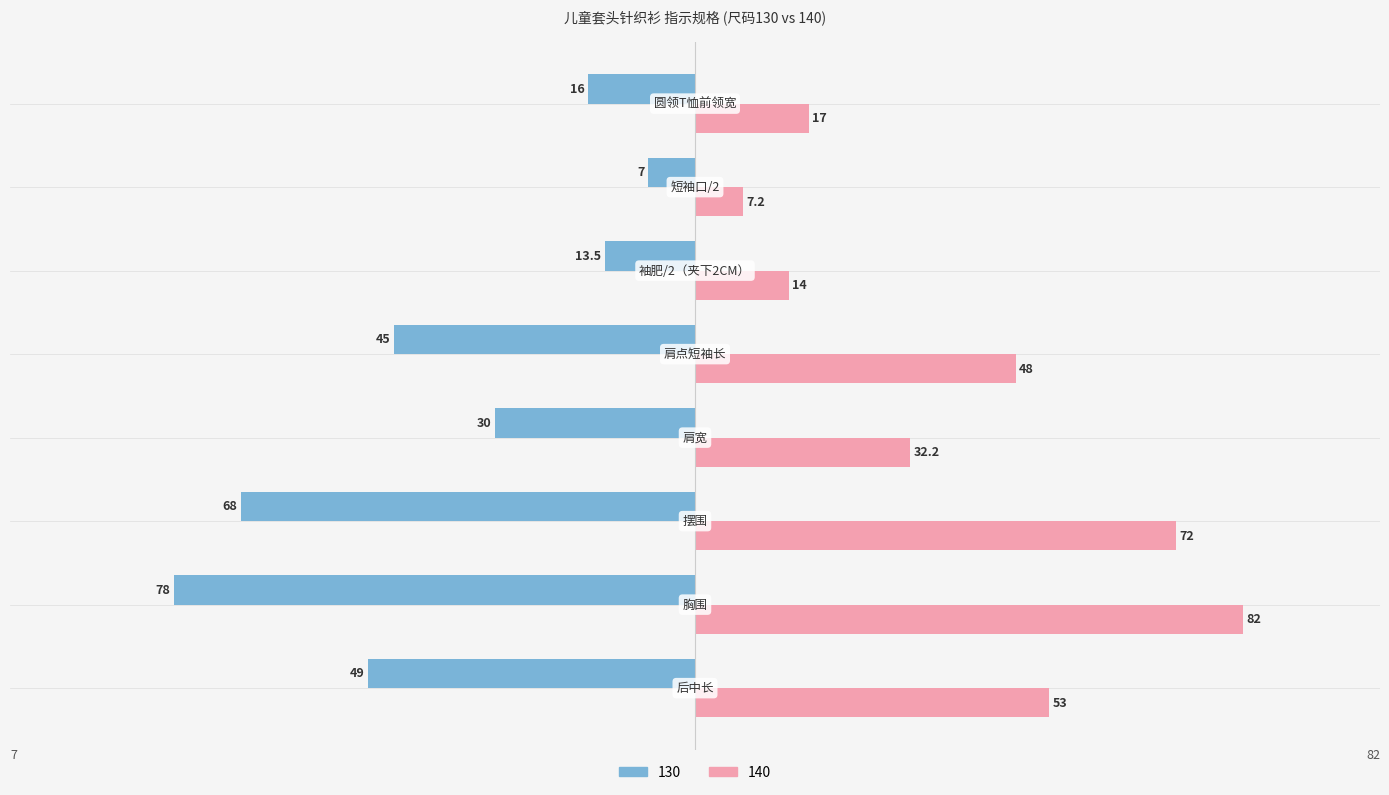

What is the smallest value displayed?

-78.0